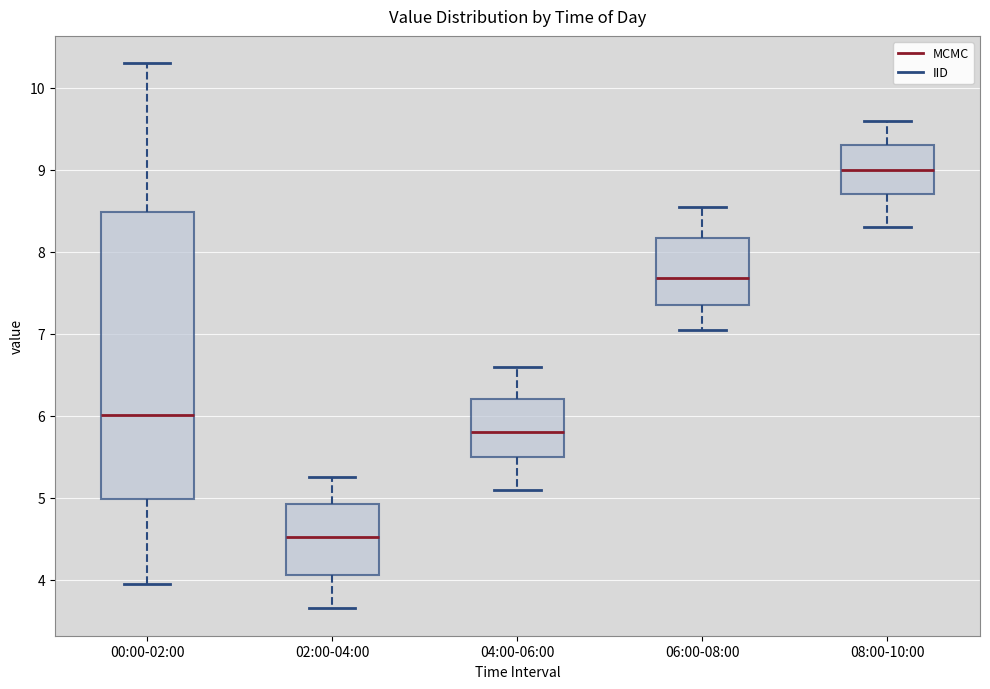

Which box's median line is the lowest?

02:00-04:00